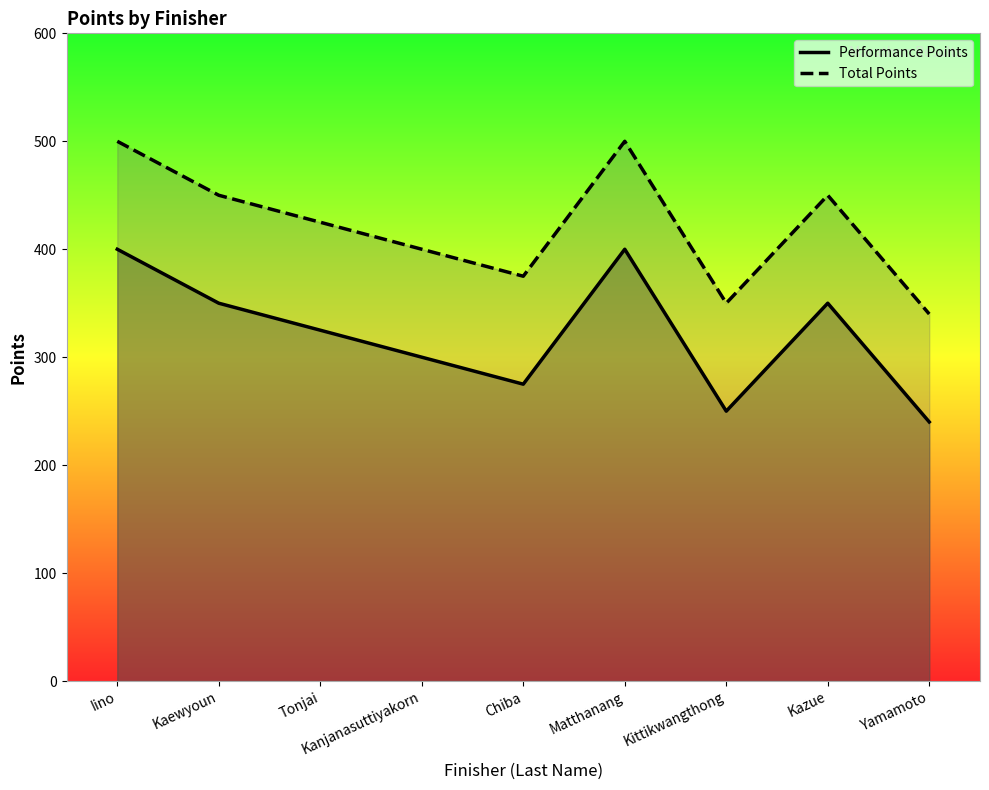

How many values in the Performance Points series exceed 325?

4